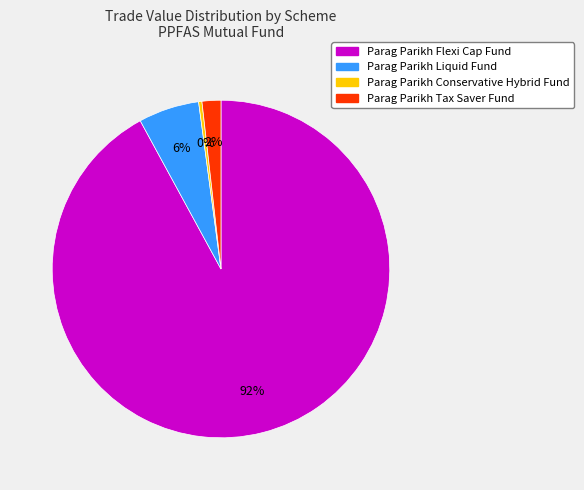

To the nearest percent, what is the average slice percentage?

25%